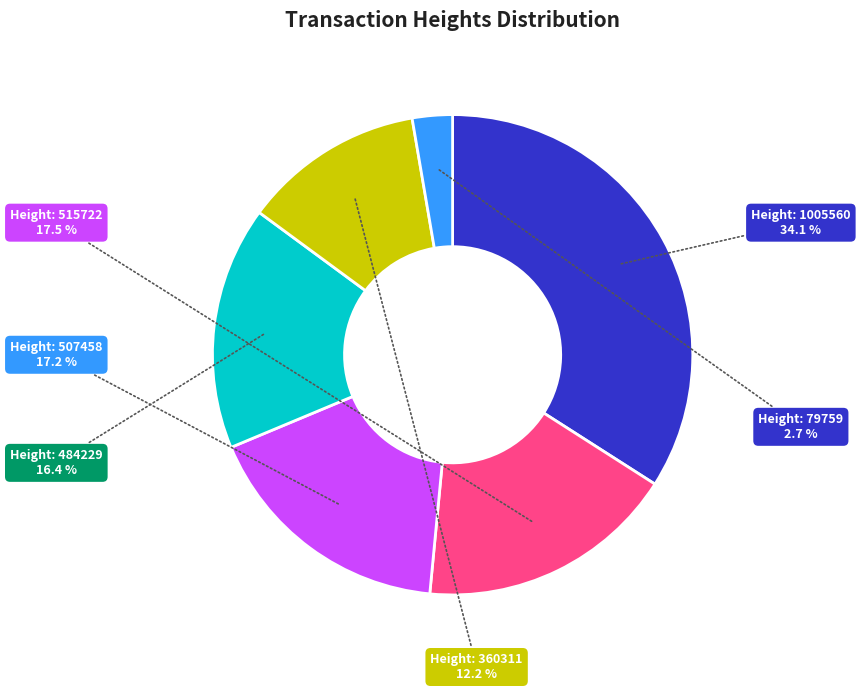

To the nearest percent, what is the average slice percentage?

17%